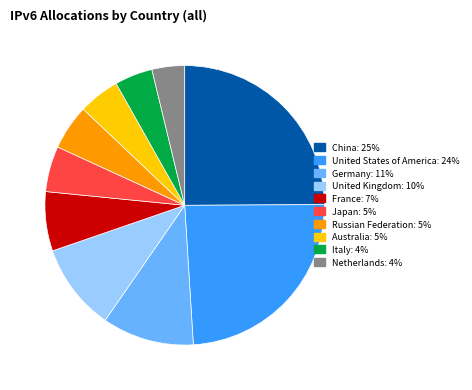

Combined, do Germany and Netherlands account for over 50%?

No